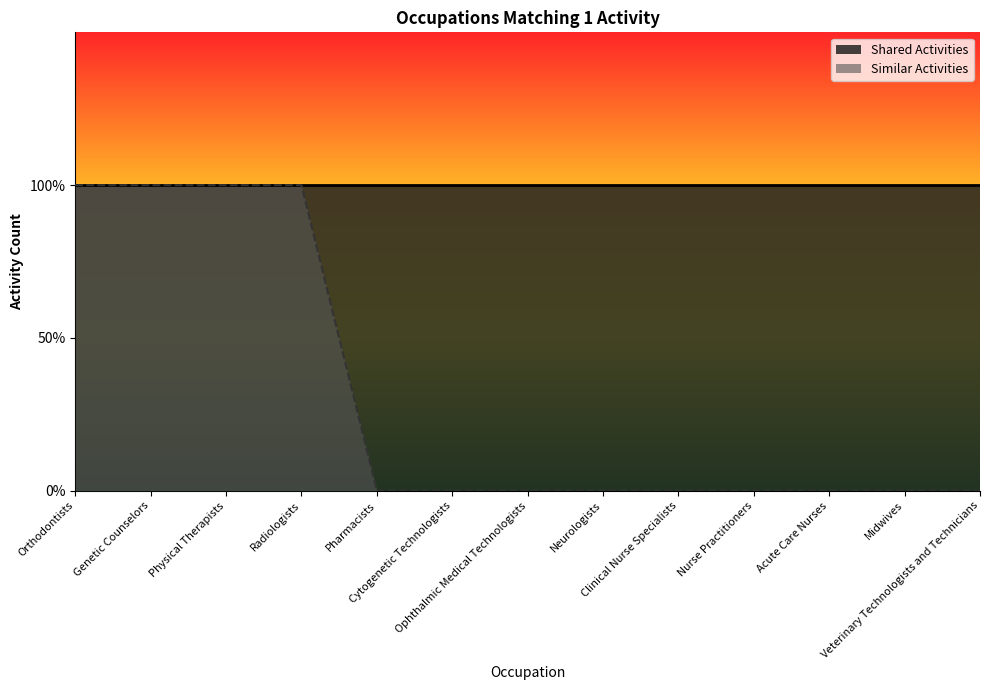

The value at Ophthalmic Medical Technologists is 1. True or false?

False